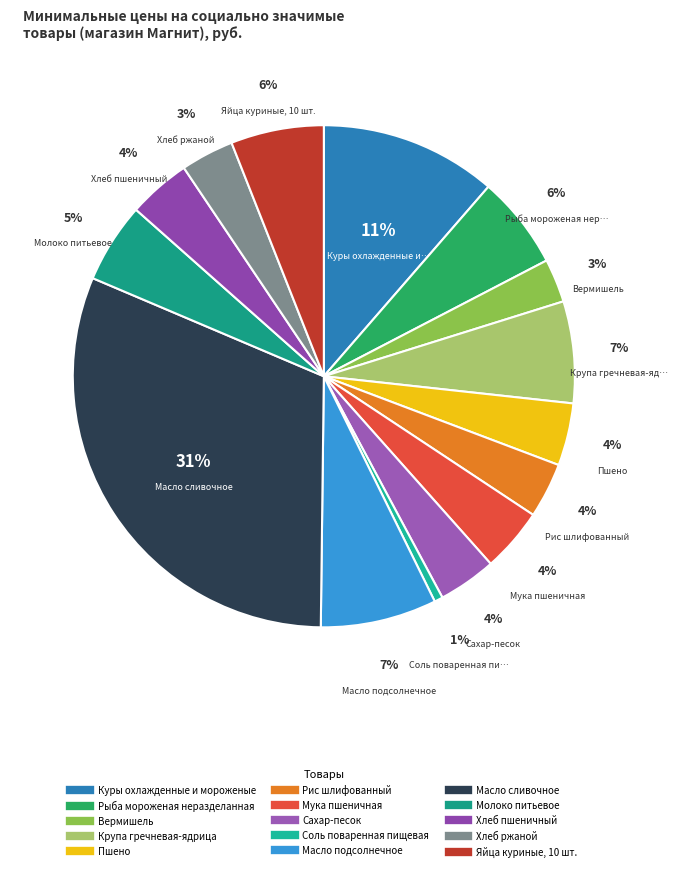

To the nearest percent, what portion does Рис шлифованный represent?

4%